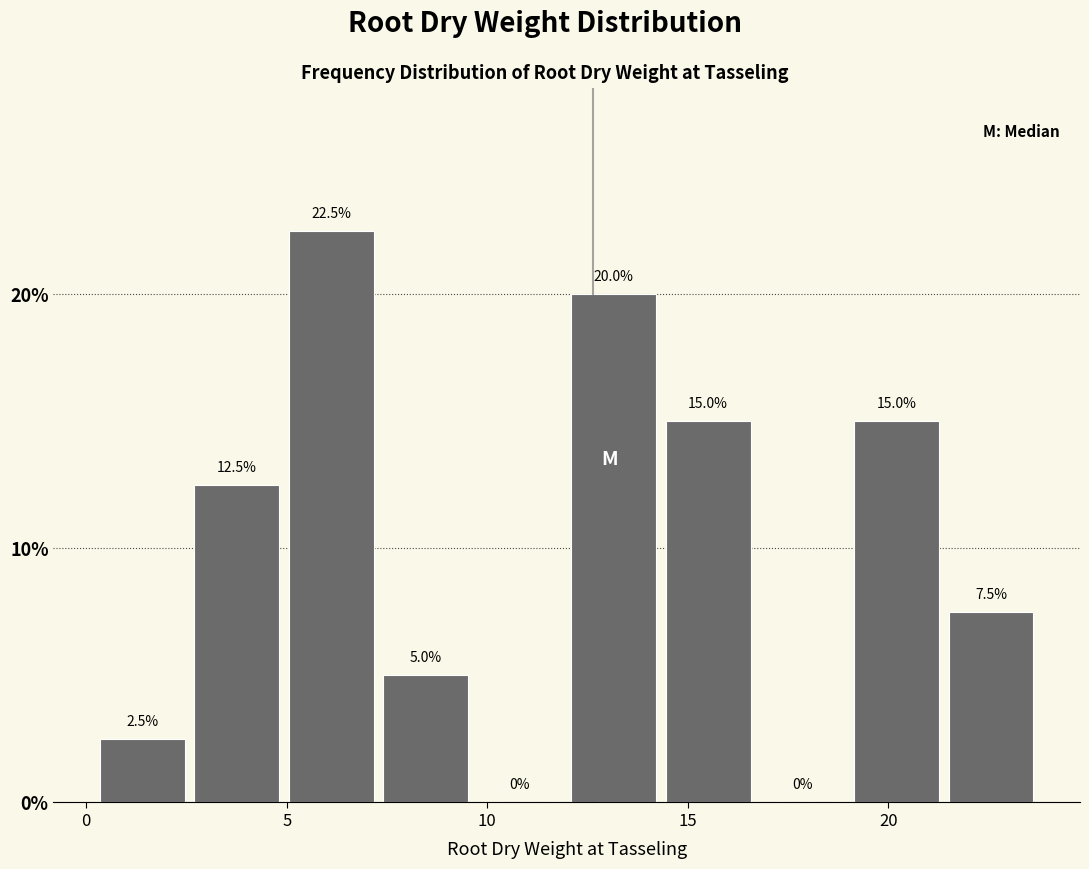

Reading left to right, transcribe this chart: for each bar, give the range it covers on the x-axis and its height. The bar edges are not printed on the chart, so give them approximately, as read against the axis.

0.0 to 2.5: 2.5
2.5 to 5.0: 12.5
5.0 to 7.5: 22.5
7.5 to 9.5: 5.0
9.5 to 12.0: 0.0
12.0 to 14.5: 20.0
14.5 to 16.5: 15.0
16.5 to 19.0: 0.0
19.0 to 21.5: 15.0
21.5 to 23.5: 7.5